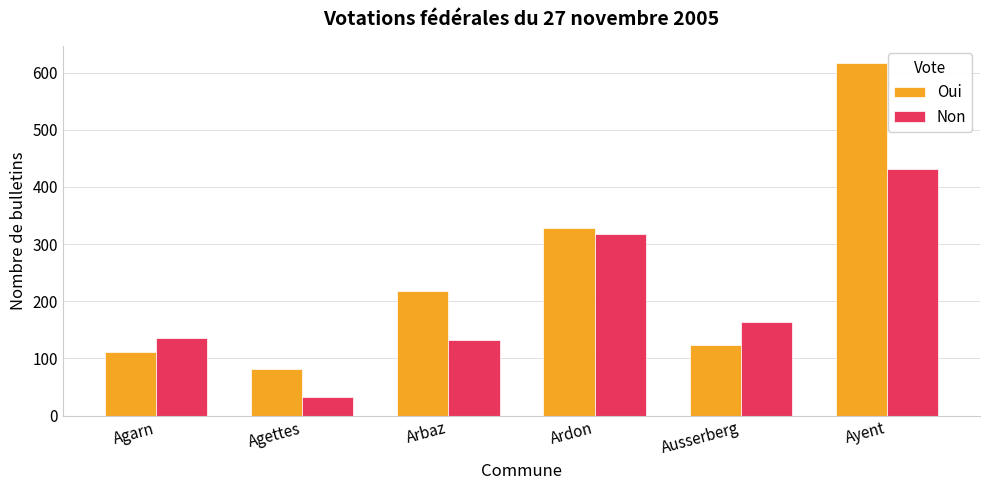

The Oui series shows 18 at Agettes. True or false?

False